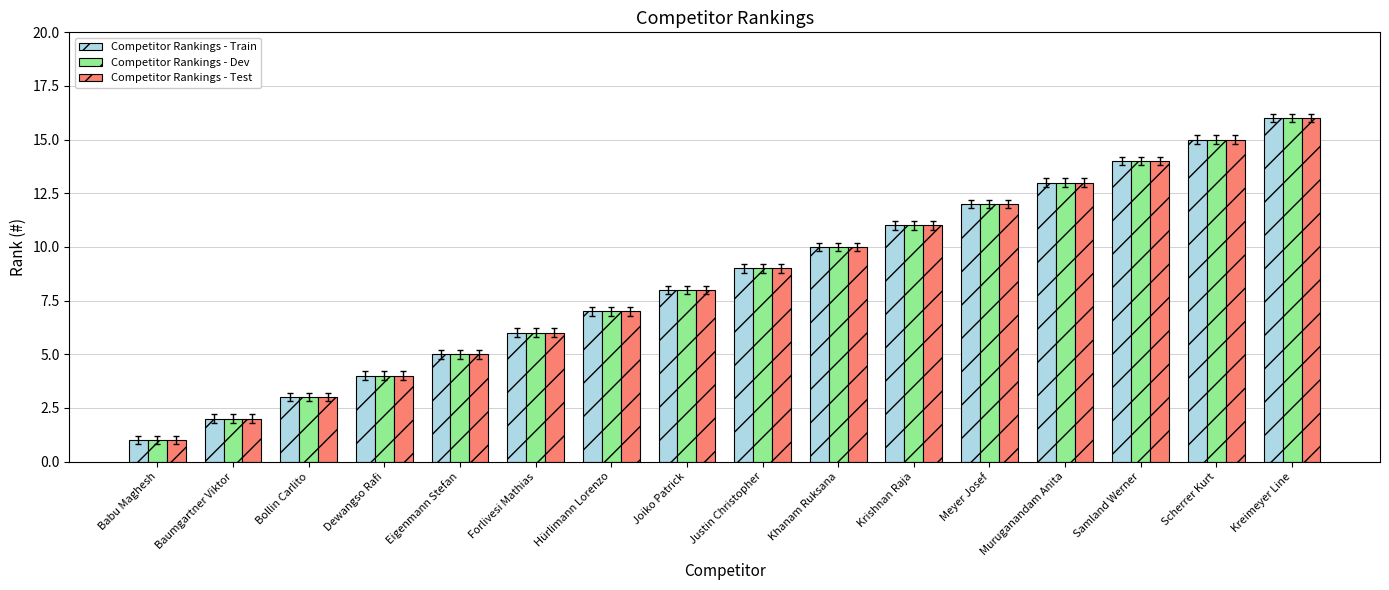

What is the label of the 14th bar from the right?

Bollin Carlito